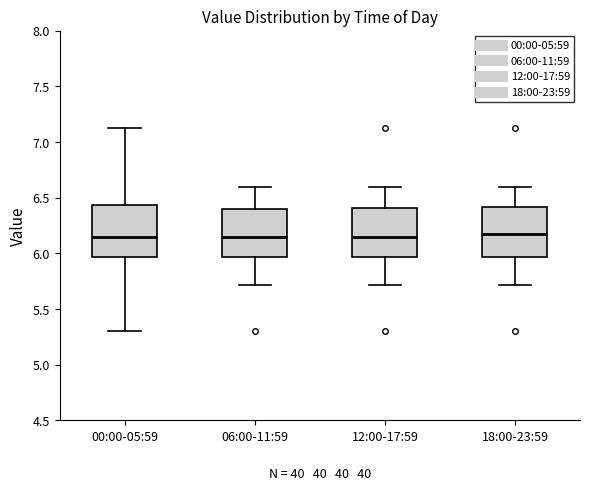

Reading left to right, read every box against the y-axis: the position of its median line, the range the box covers, and the ends of its whiskers. The values are not printed on the chart, so give them approximately, as read against the axis.

00:00-05:59: median 6.15, box 5.95 to 6.45, whiskers 5.30 to 7.15
06:00-11:59: median 6.15, box 5.95 to 6.40, whiskers 5.70 to 6.60
12:00-17:59: median 6.15, box 5.95 to 6.40, whiskers 5.70 to 6.60
18:00-23:59: median 6.20, box 5.95 to 6.40, whiskers 5.70 to 6.60